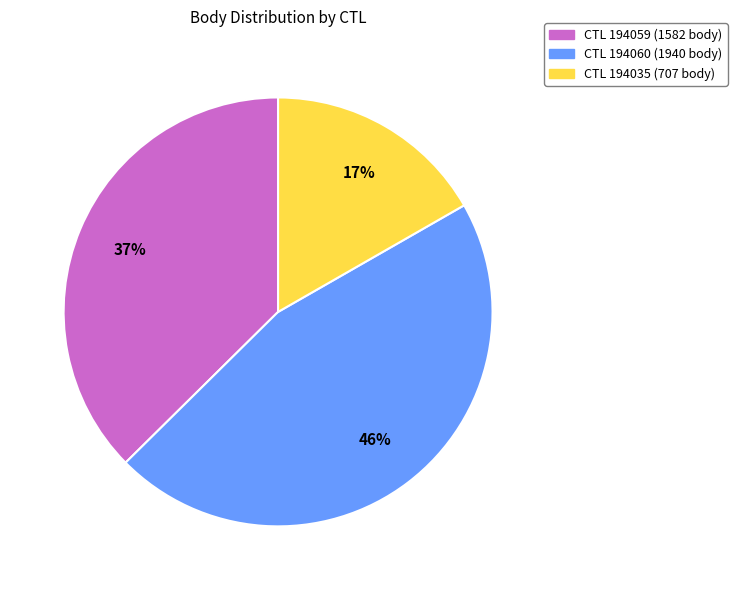

How many segments does this pie chart have?

3